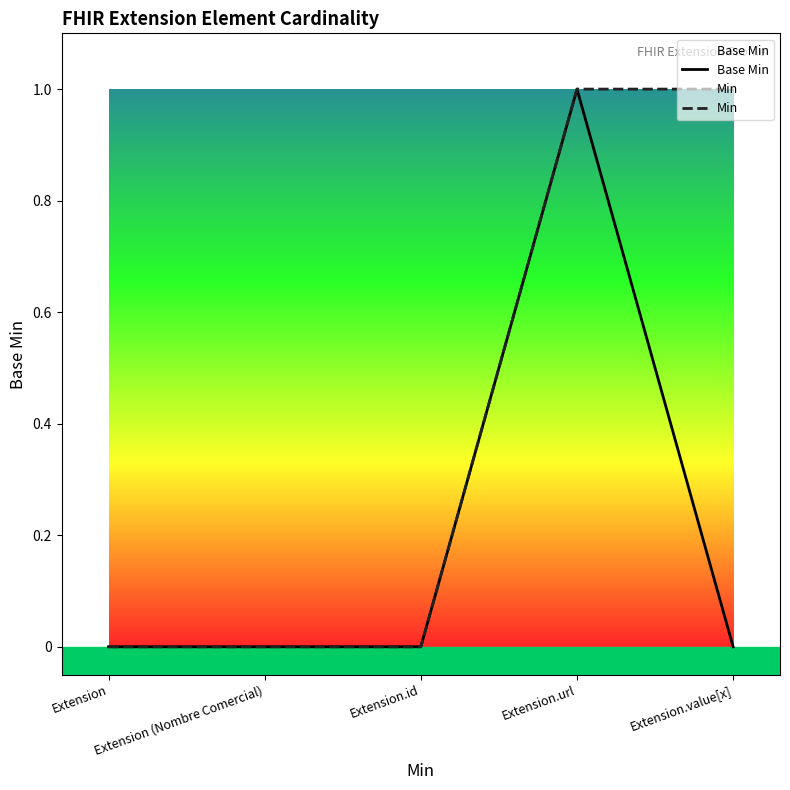

List the series in order of their overall mean, highest first.

Min, Base Min